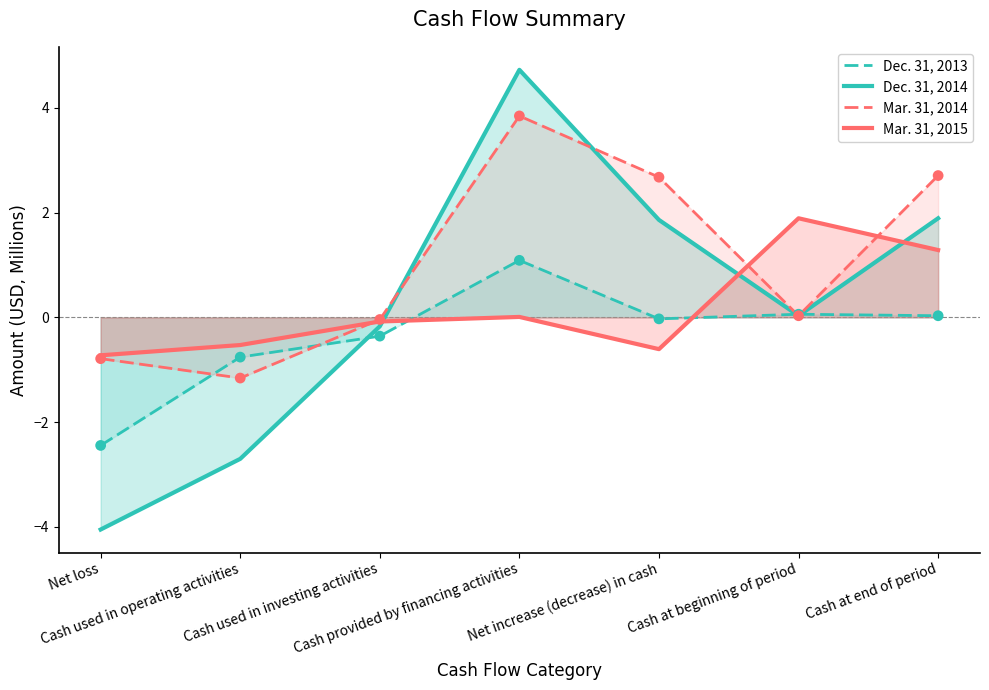

What is the total value across all series at Cash used in operating activities?

-5.1